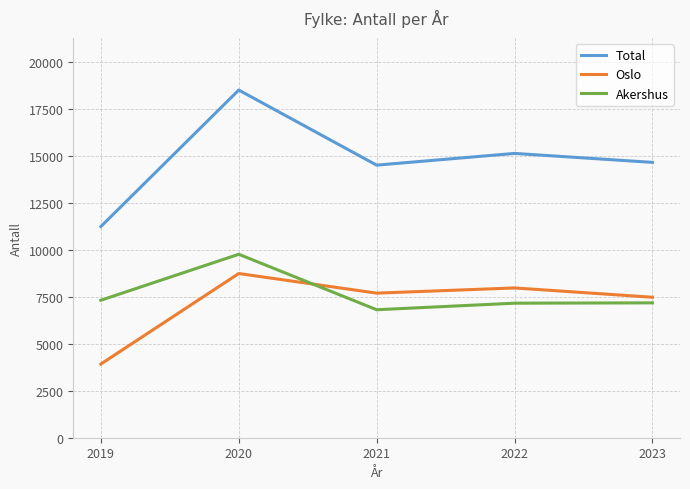

At 2020, list the series in order from smallest to largest.

Oslo, Akershus, Total